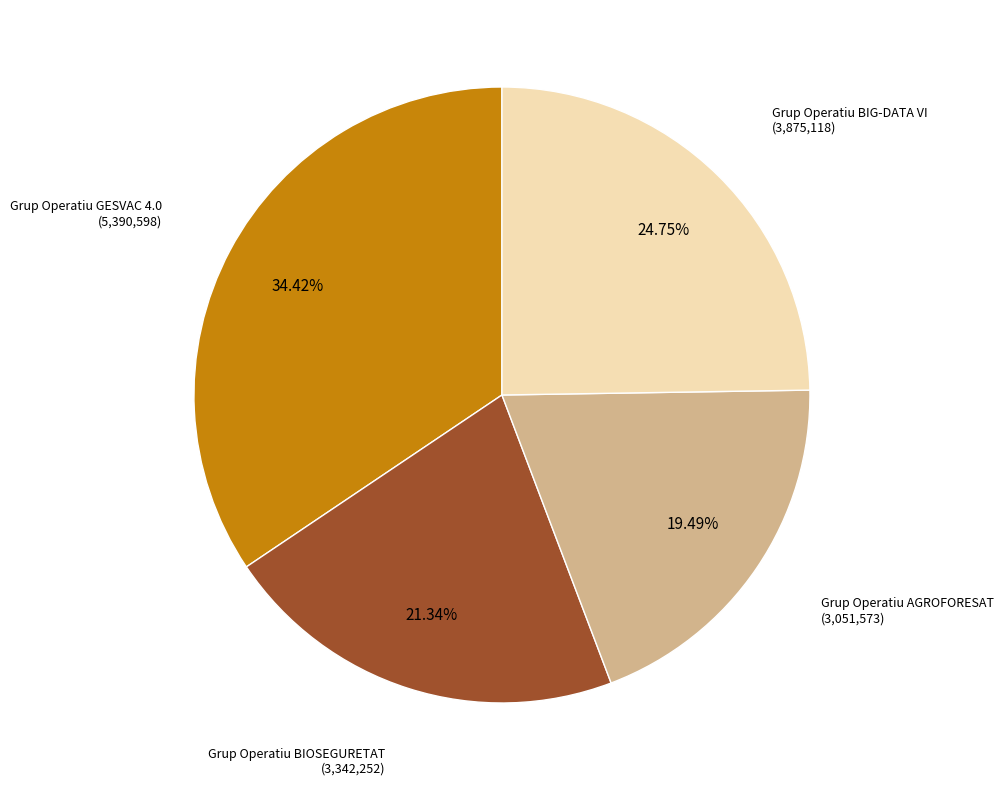

Is there a majority slice in this chart?

No